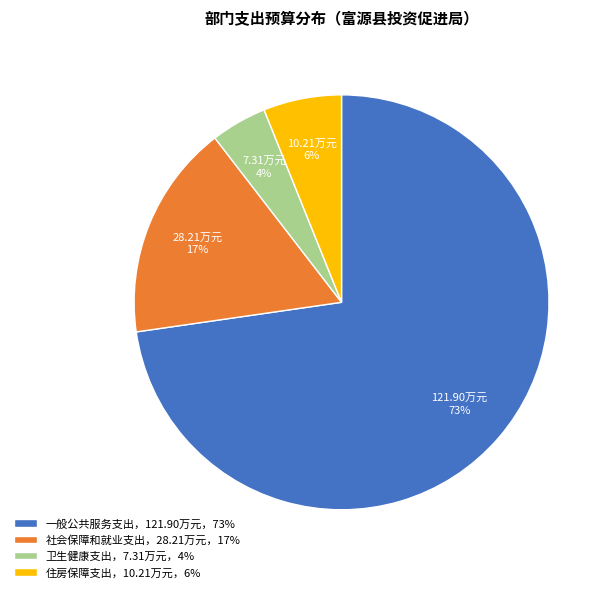

How many segments does this pie chart have?

4